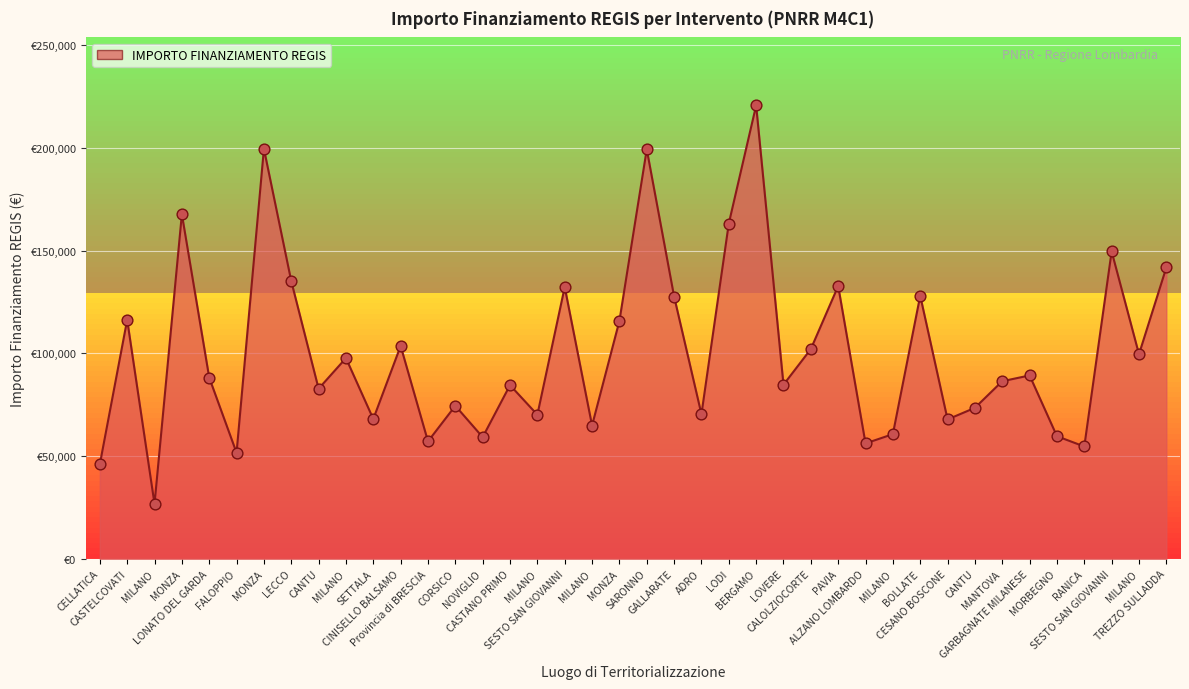

Between MANTOVA and MILANO, which is larger?

MILANO